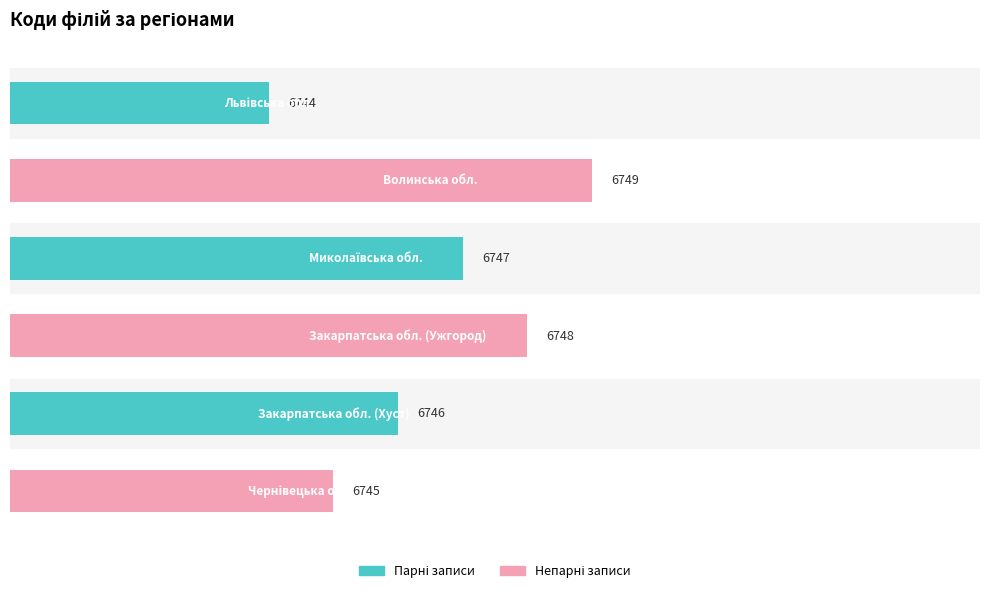

The chart shows a value of 6748 at 3. True or false?

True